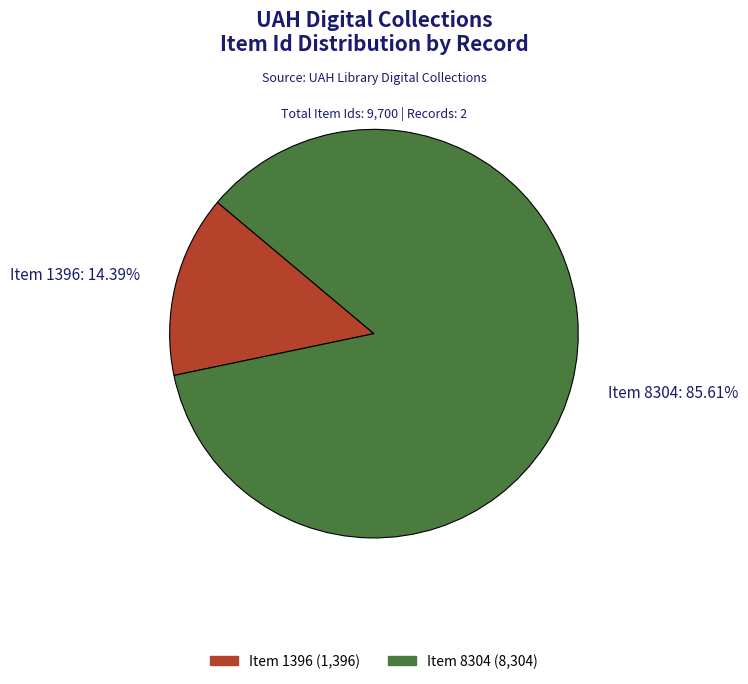

Rank the categories by value from lowest to highest.

Item 1396: 14.39%, Item 8304: 85.61%